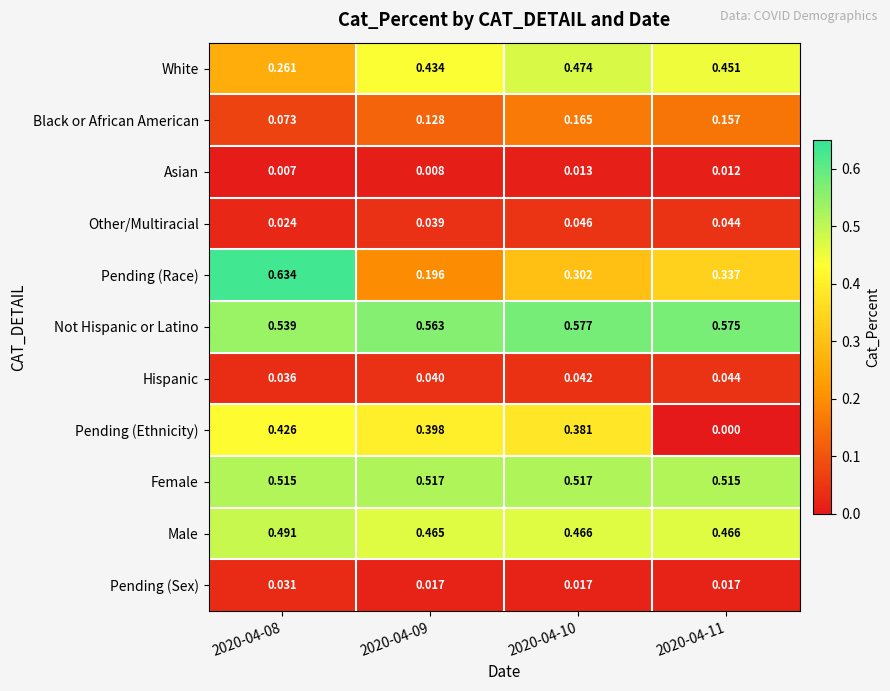

Is the value of Black or African American at 2020-04-10 greater than the value of Pending (Sex) at 2020-04-11?

Yes